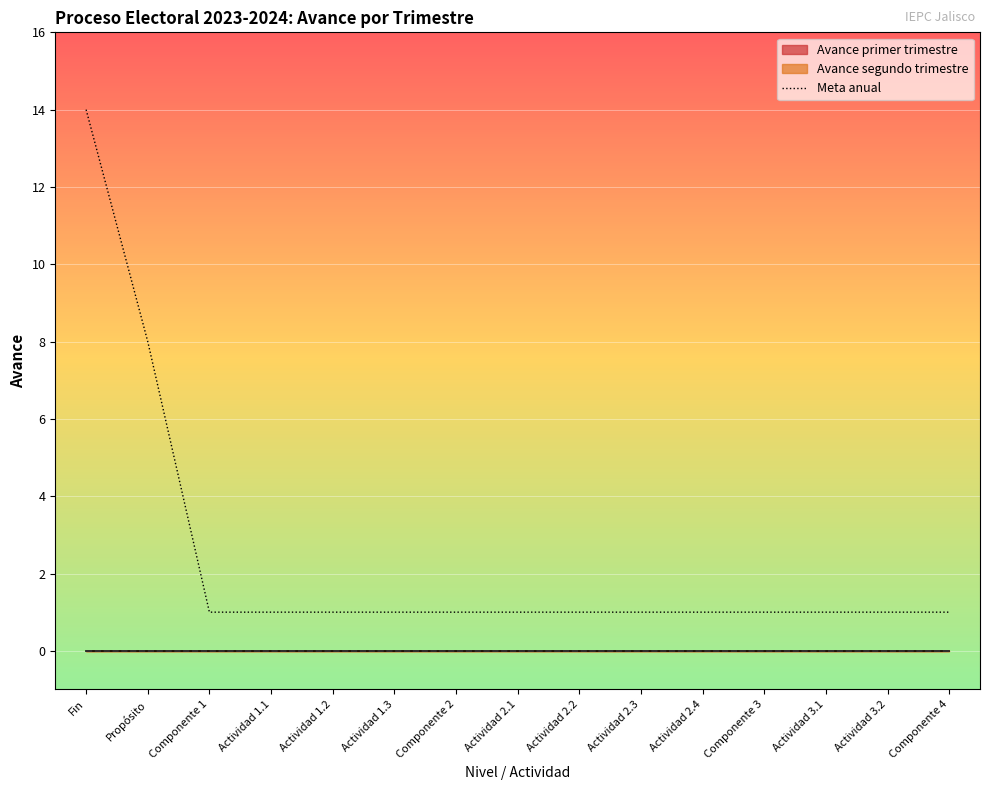

What is the label of the 8th point from the left?

Actividad 2.1